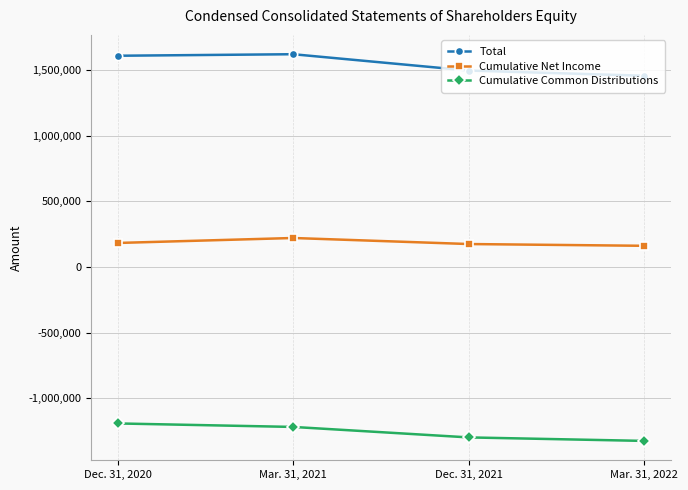

What is the difference between the maximum and minimum values in the Cumulative Common Distributions series?

133002